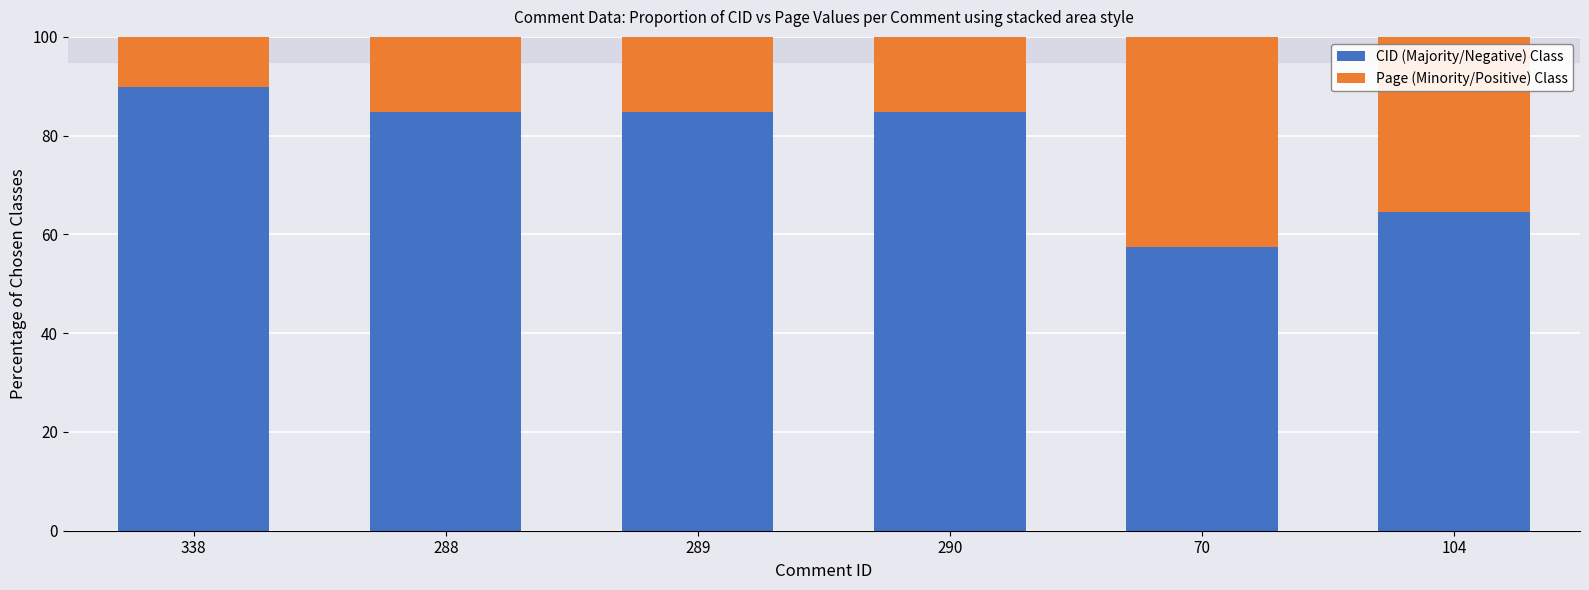

The value of CID (Majority/Negative) Class at 290 is 112.1. True or false?

False